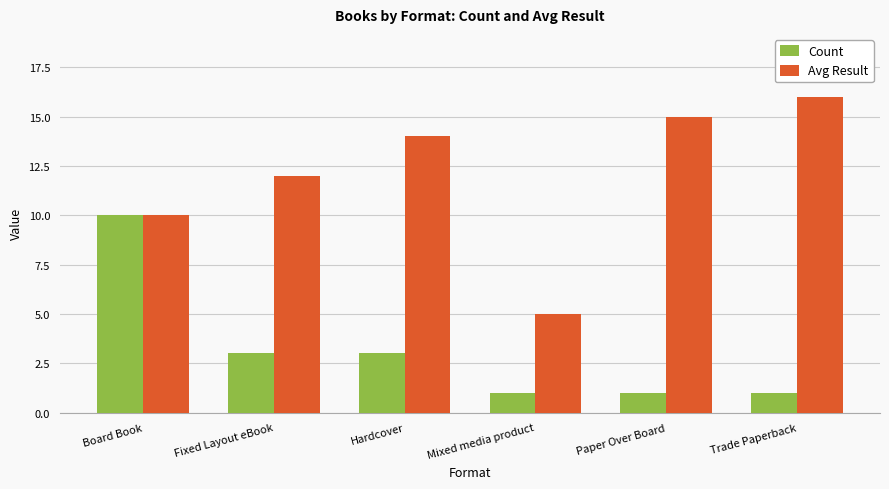

Reading left to right, what are all the values shown in this chart?

Count: Board Book=10	Fixed Layout eBook=3	Hardcover=3	Mixed media product=1	Paper Over Board=1	Trade Paperback=1
Avg Result: Board Book=10	Fixed Layout eBook=12	Hardcover=14	Mixed media product=5	Paper Over Board=15	Trade Paperback=16